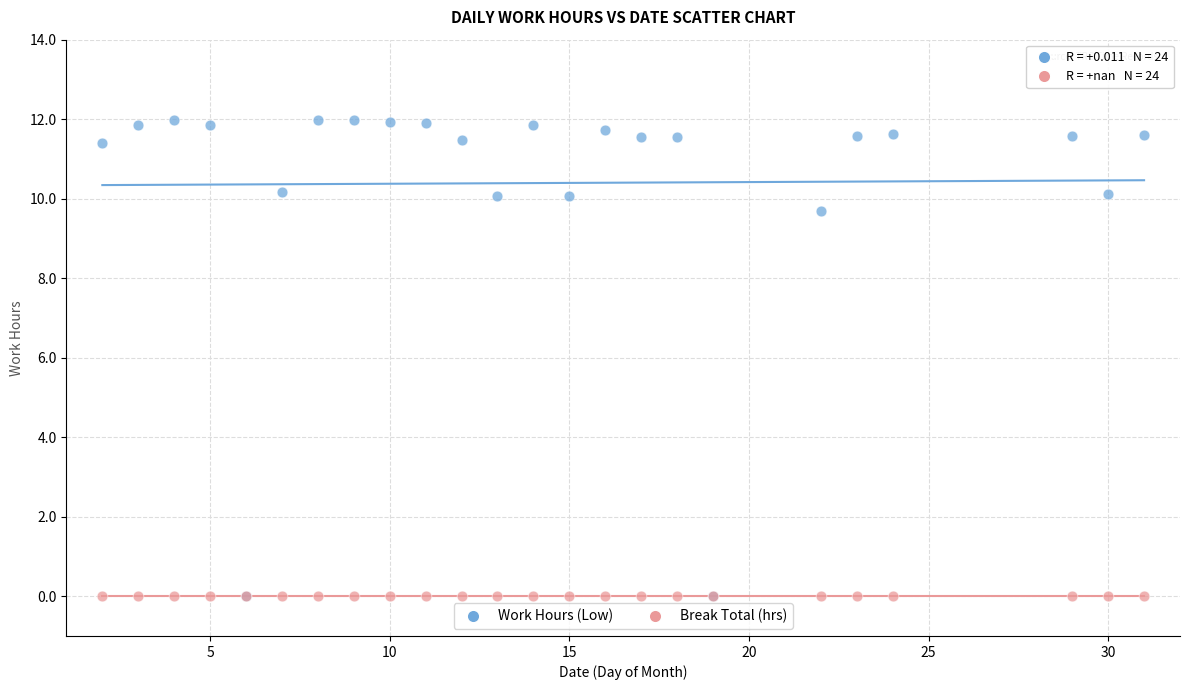

Across all series, what Y value is closest to 5?

9.7